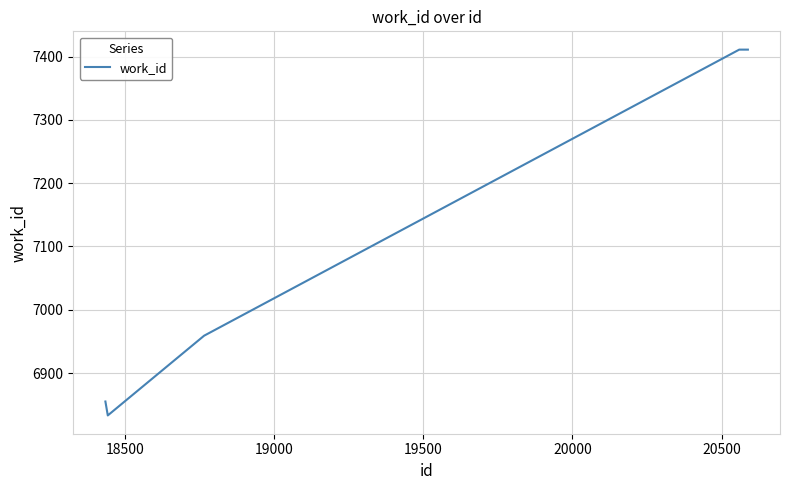

What is the difference between the maximum and minimum values?

578